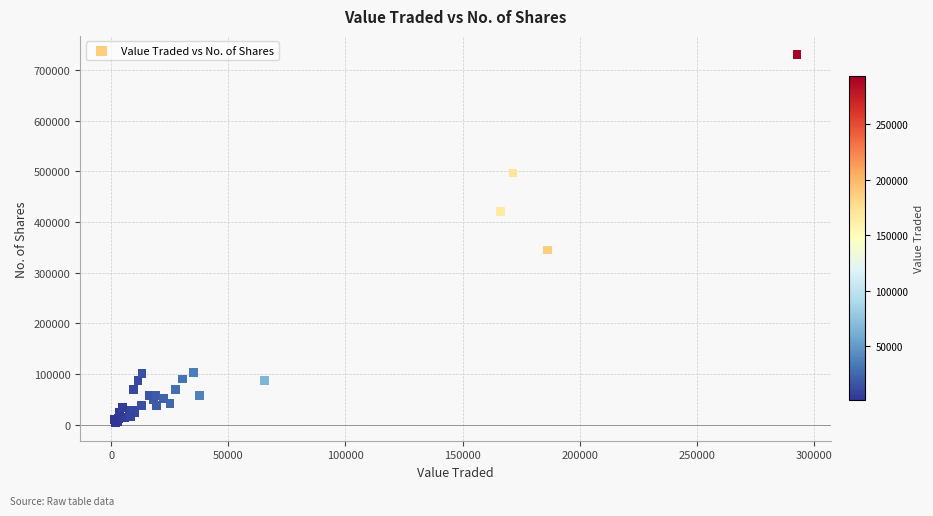

What Y value in the scatter plot is closest to 367996?

344819